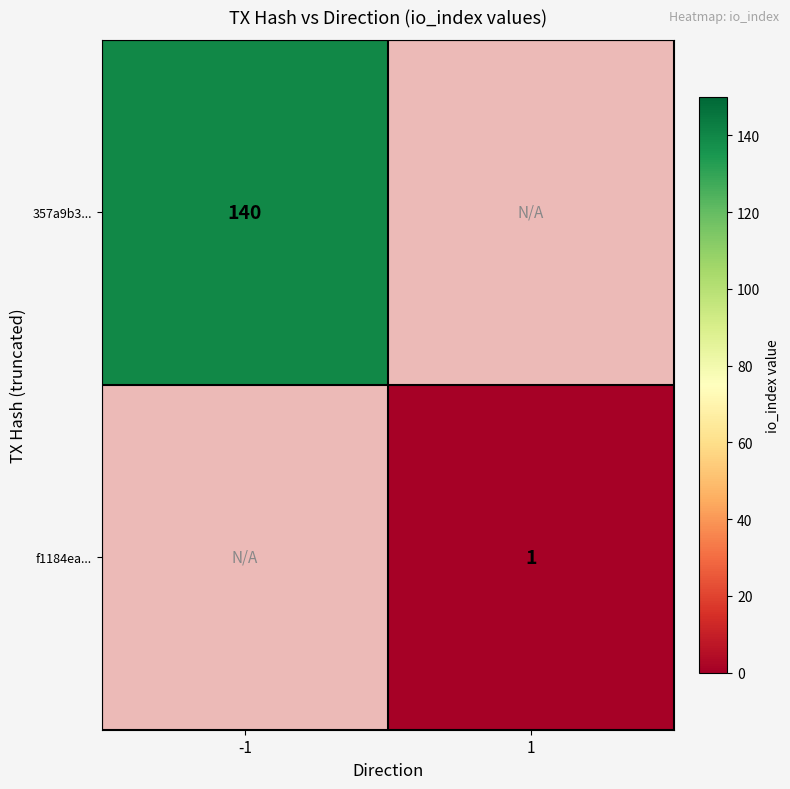

Is it true that 357a9b3... equals 222 at -1?

False